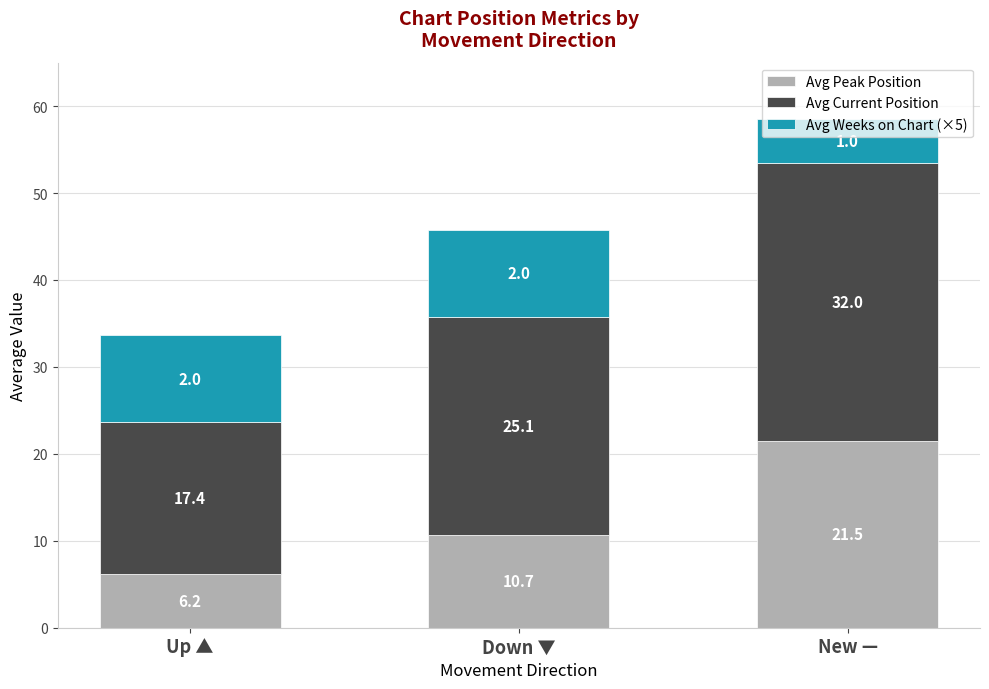

List the labels in order of Avg Peak Position value, smallest first.

Up ▲, Down ▼, New —